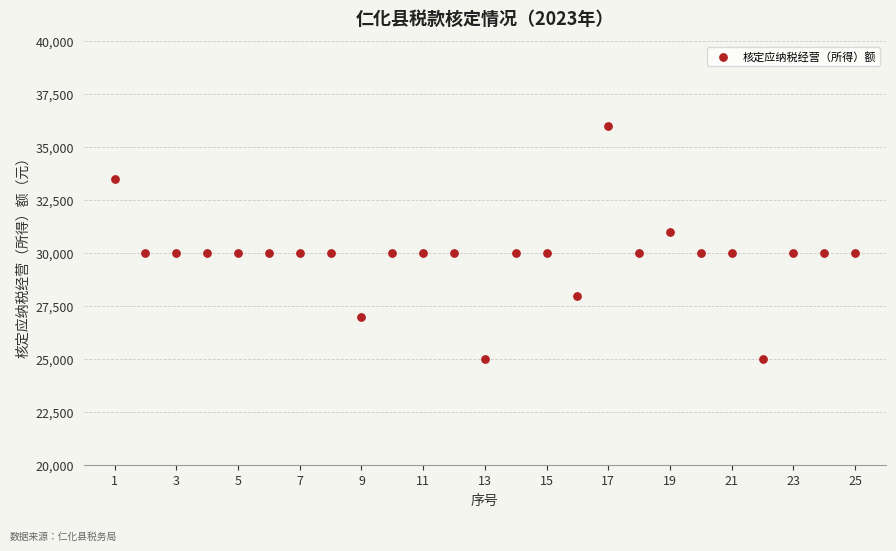

What is the range of Y values (max minus min)?

11000